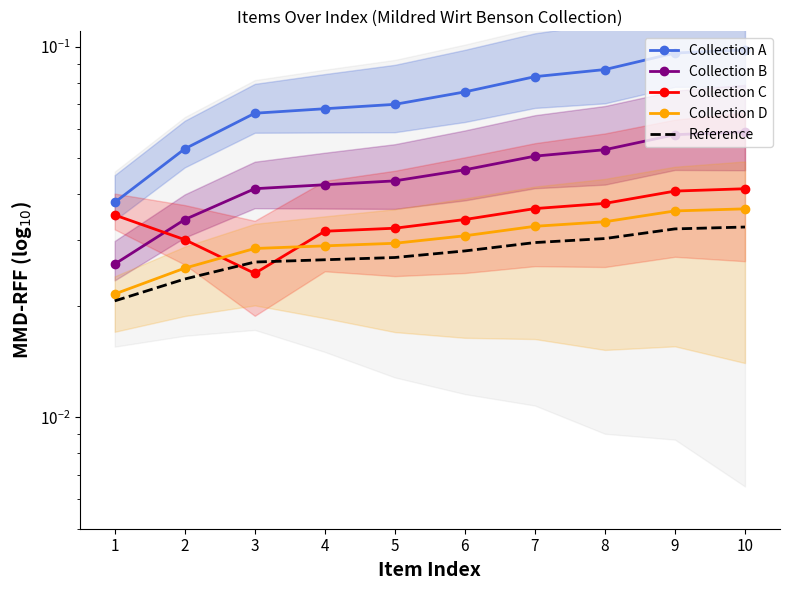

Which has a higher value, 7 or 2?

7